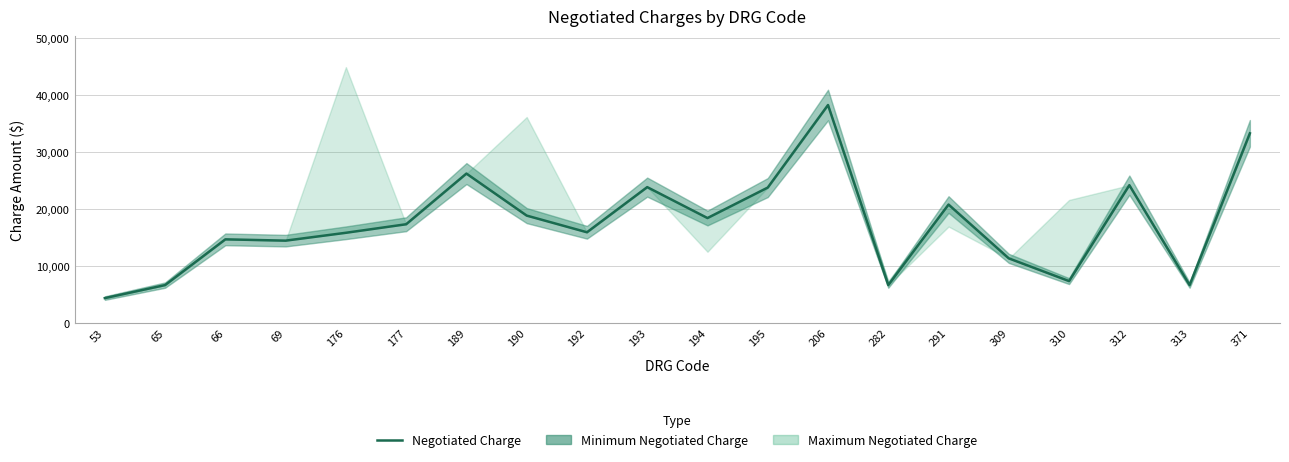

The chart shows a value of 7381.9 at 371. True or false?

False